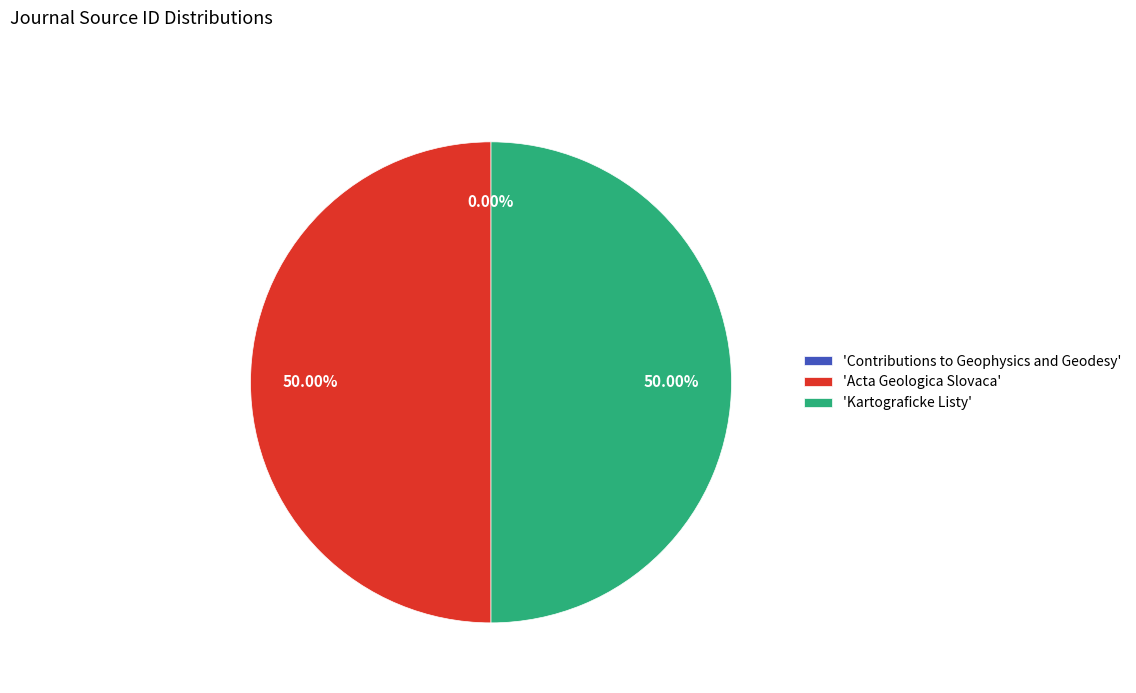

Is the sum of 'Acta Geologica Slovaca' and 'Kartograficke Listy' greater than half?

Yes